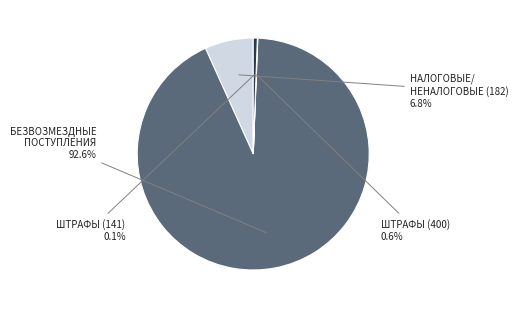

Is there a majority slice in this chart?

Yes